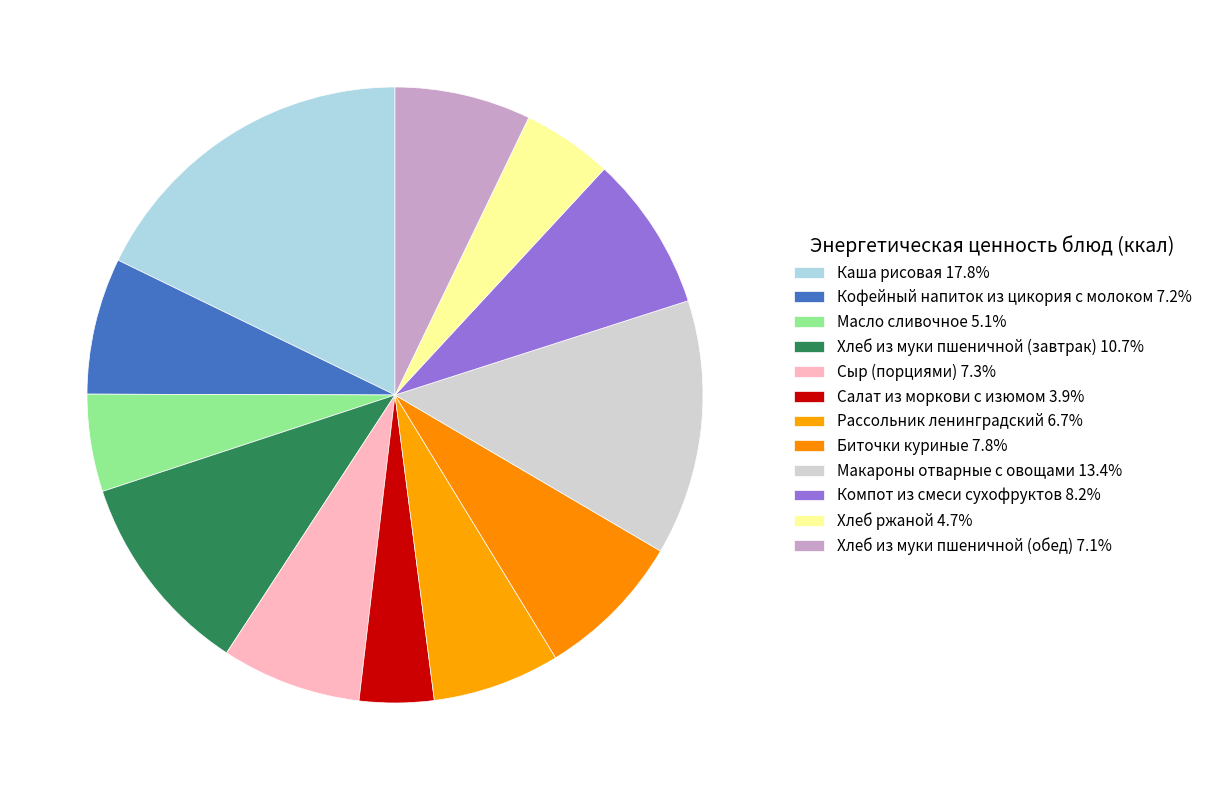

Is there a majority slice in this chart?

No